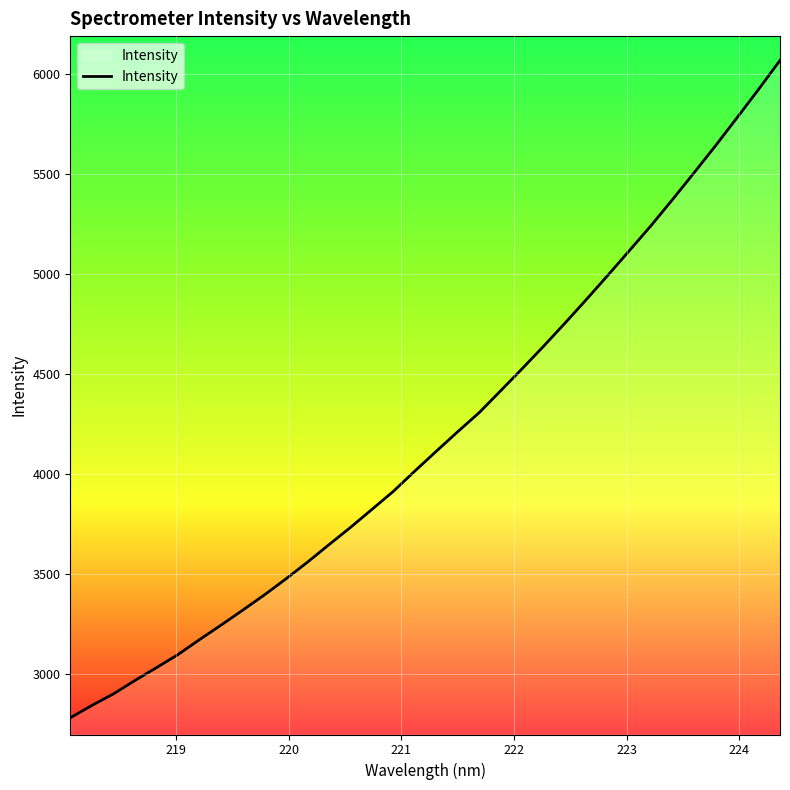

Does the chart have visible grid lines?

Yes